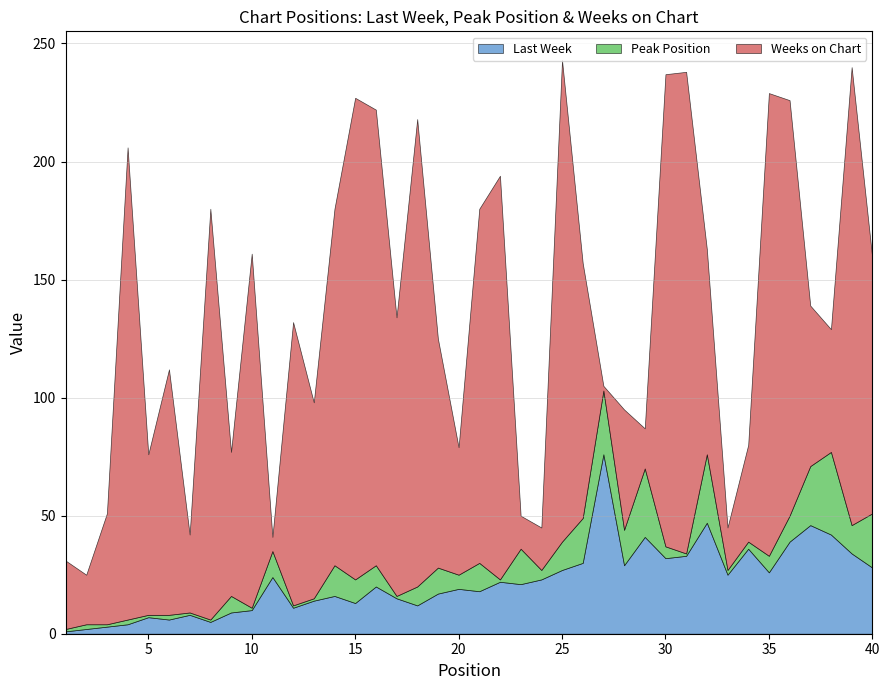

Which series has the widest spread of values?

Weeks on Chart